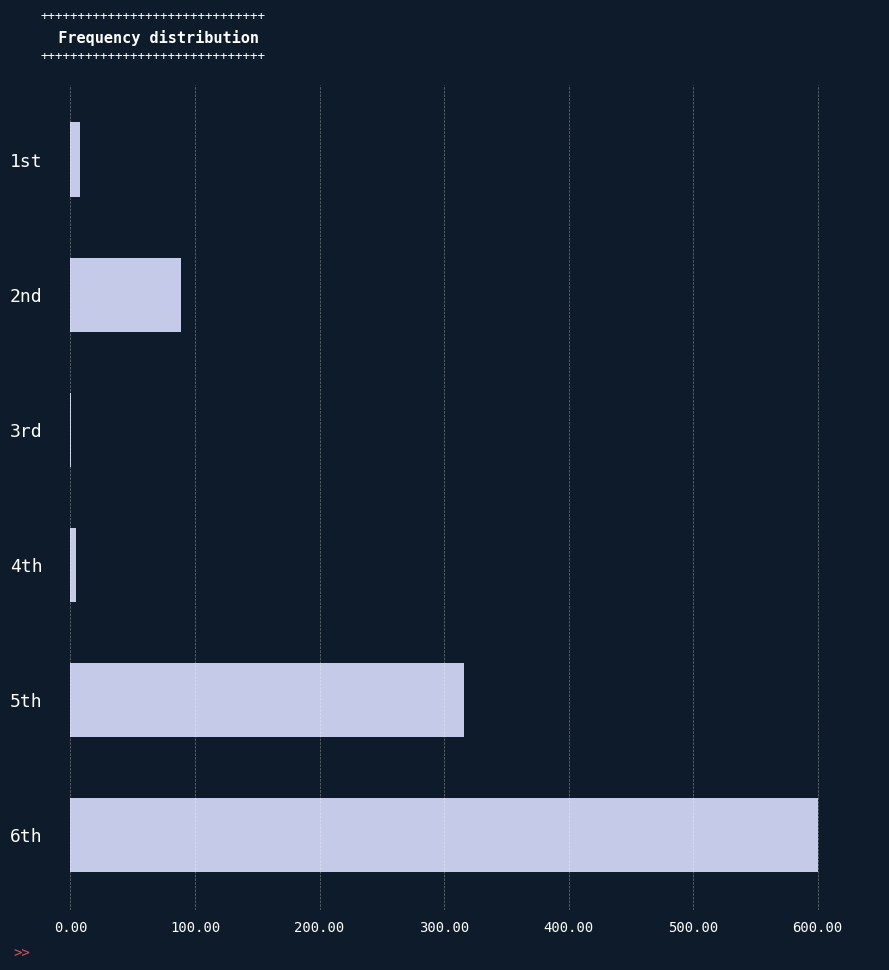

At which label is the value closest to 300?

5th